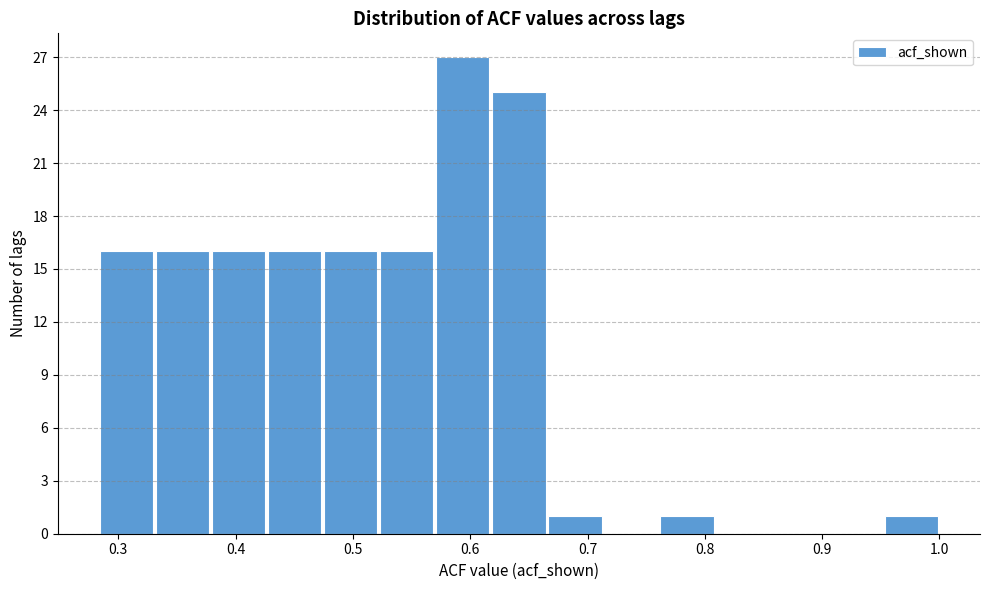

Reading left to right, transcribe this chart: for each bar, give the range it covers on the x-axis and its height. Neither the bar edges nor the heights are printed on the chart, so give them approximately, as read against the axes.

0.28 to 0.33: 16
0.33 to 0.38: 16
0.38 to 0.43: 16
0.43 to 0.47: 16
0.47 to 0.52: 16
0.52 to 0.57: 16
0.57 to 0.62: 27
0.62 to 0.67: 25
0.67 to 0.71: 1
0.71 to 0.76: 0
0.76 to 0.81: 1
0.81 to 0.86: 0
0.86 to 0.90: 0
0.90 to 0.95: 0
0.95 to 1.00: 1